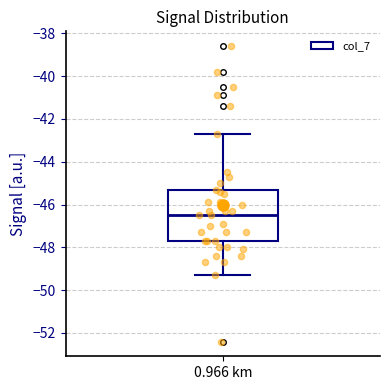

Transcribe this box plot: give where the median line is, the range the box spans, and where the two whiskers end, as read against the y-axis. The values are not printed on the chart, so give them approximately, as read against the axis.

median -46.4, box -47.6 to -45.2, whiskers -49.2 to -42.6